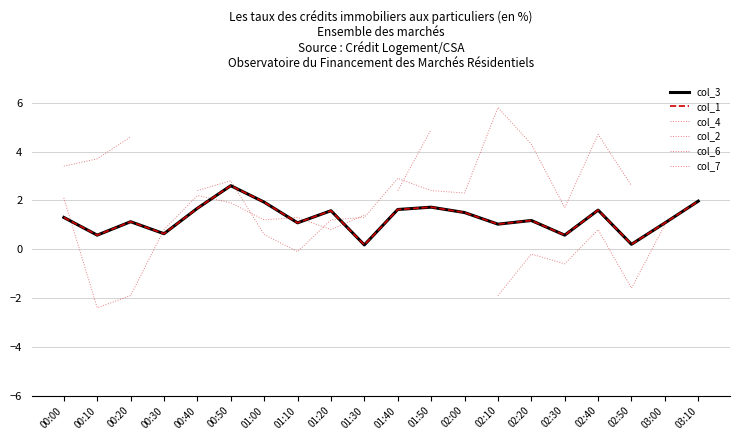

What are all the series names shown in the legend?

col_3, col_1, col_4, col_2, col_6, col_7